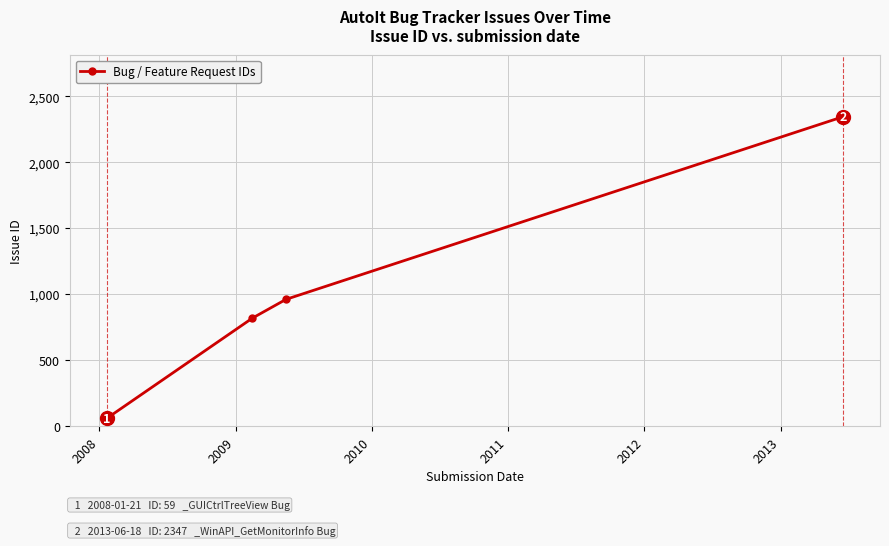

How many data points does each series have?

4